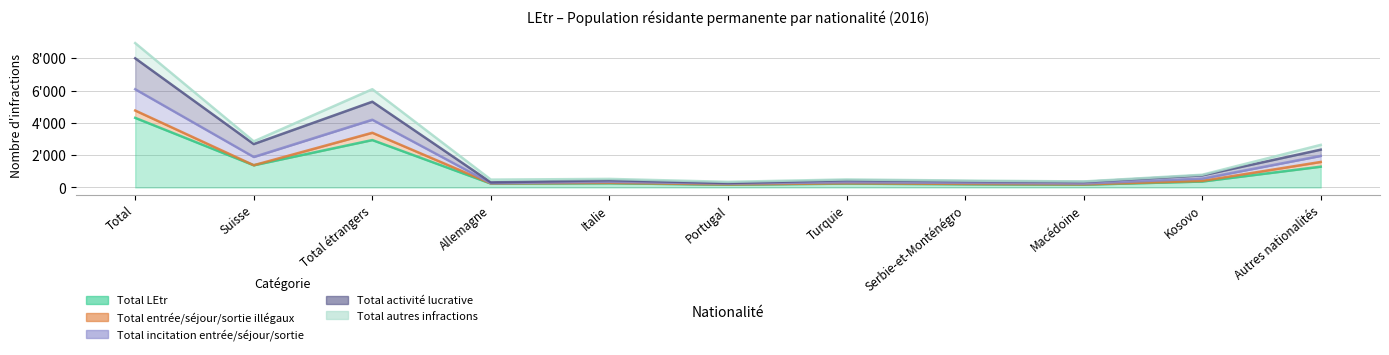

True or false: Total autres infractions has more than 0 interior local peaks.

True